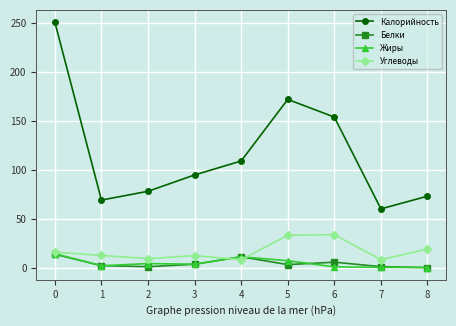

The value of Жиры at 0 is 14.2. True or false?

True